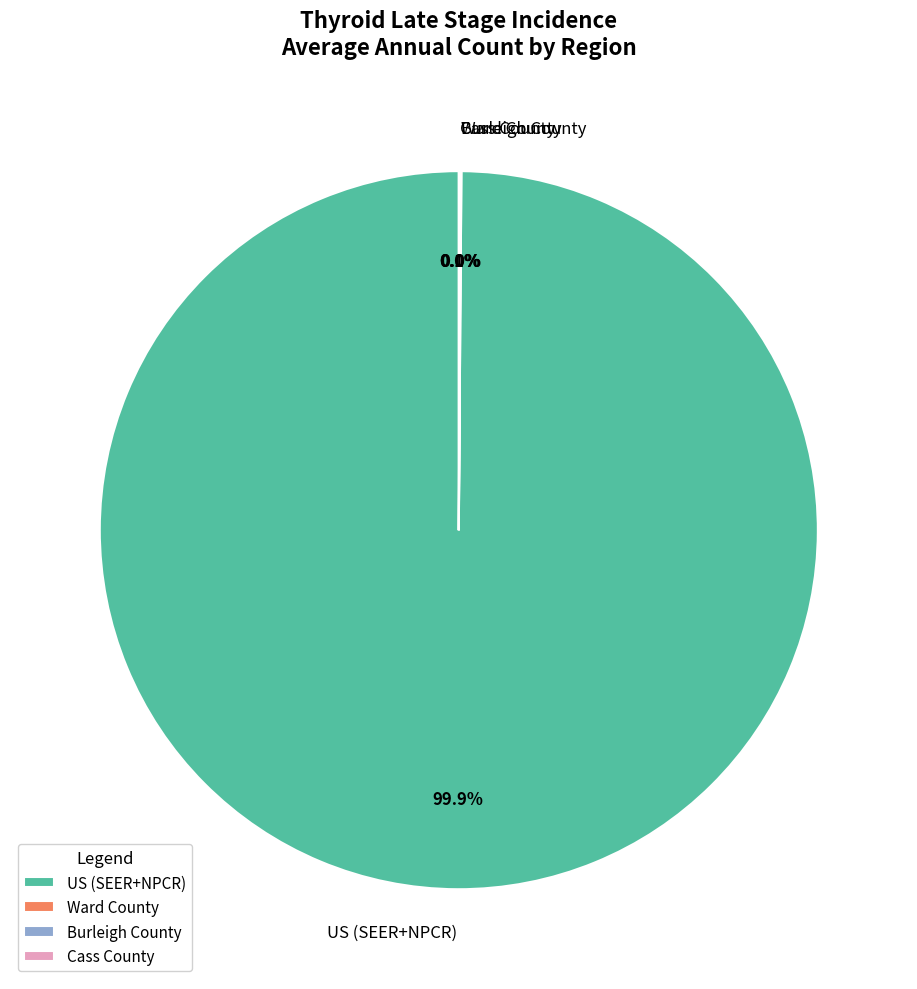

Which category accounts for the majority?

US (SEER+NPCR)